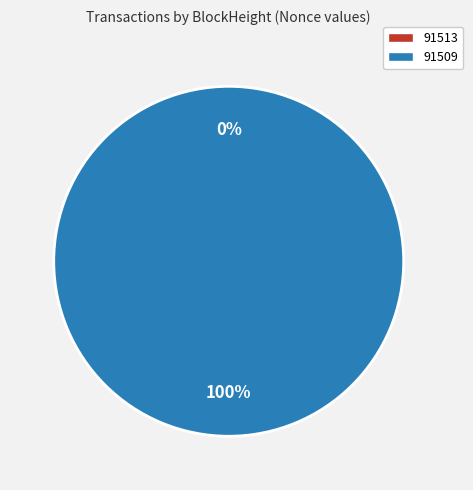

What is the smallest slice in the pie chart?

91513